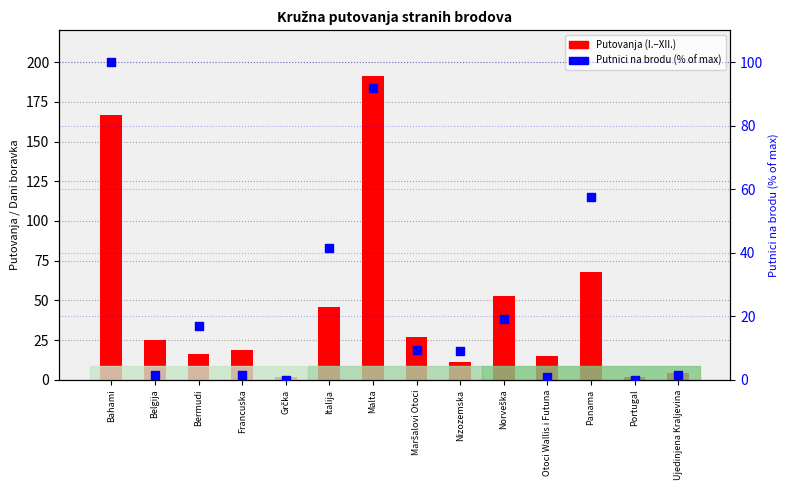

At which category is the sum across all series the highest?

Malta